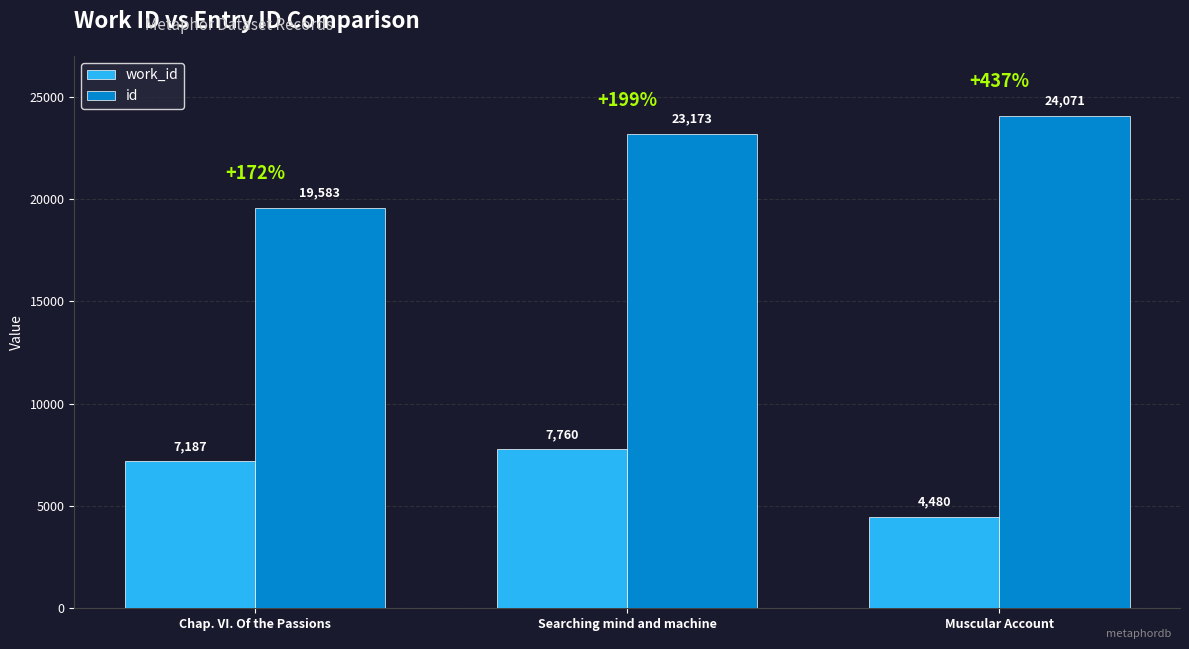

List the labels in order of id value, largest first.

Muscular Account, Searching mind and machine, Chap. VI. Of the Passions